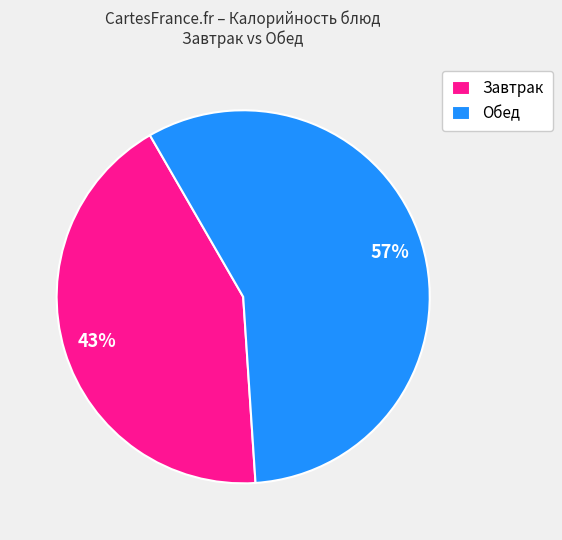

Which category has the biggest portion of the pie?

Обед